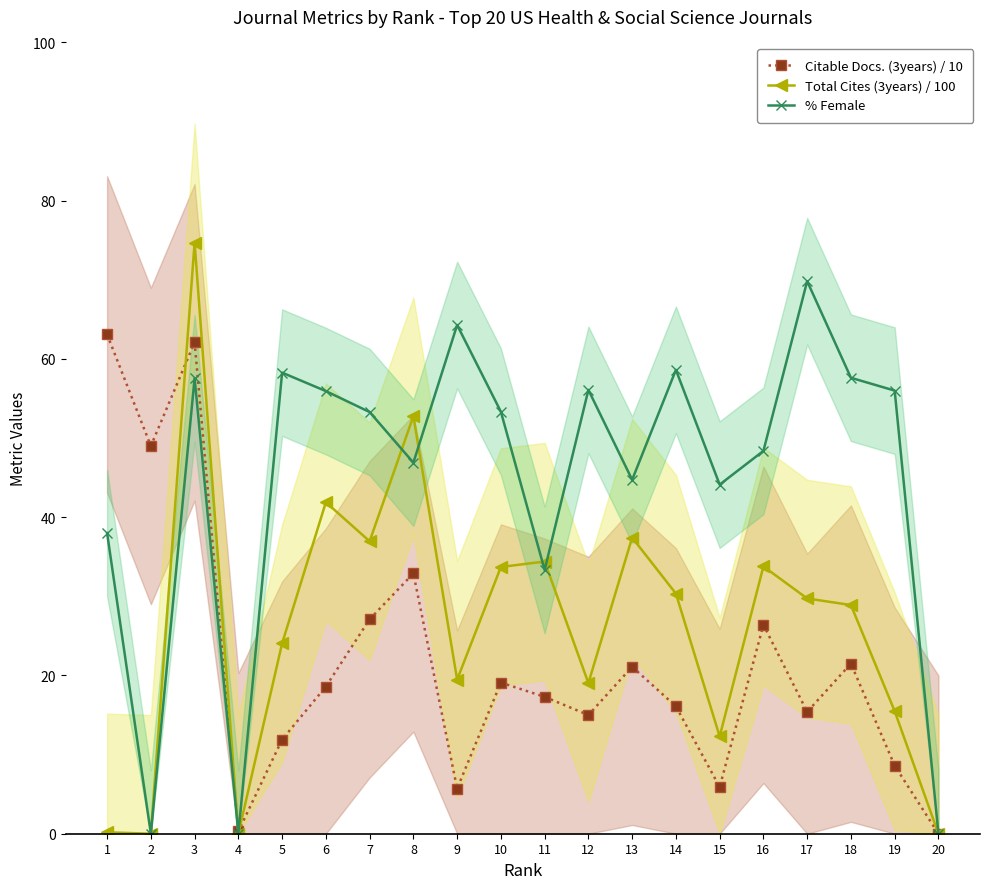

How many interior local peaks does the % Female series have?

6